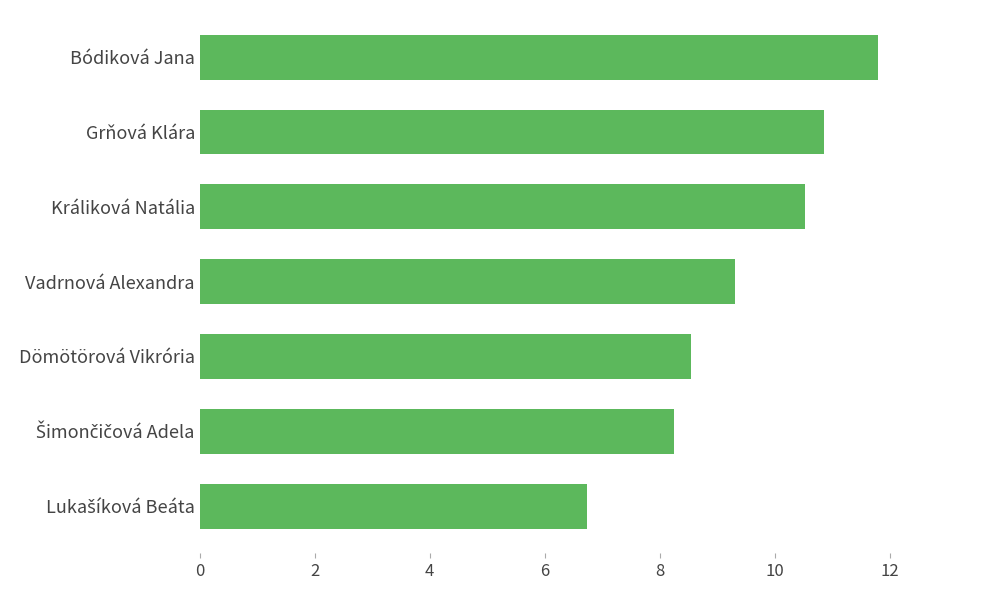

Between Bódiková Jana and Králiková Natália, which is larger?

Bódiková Jana